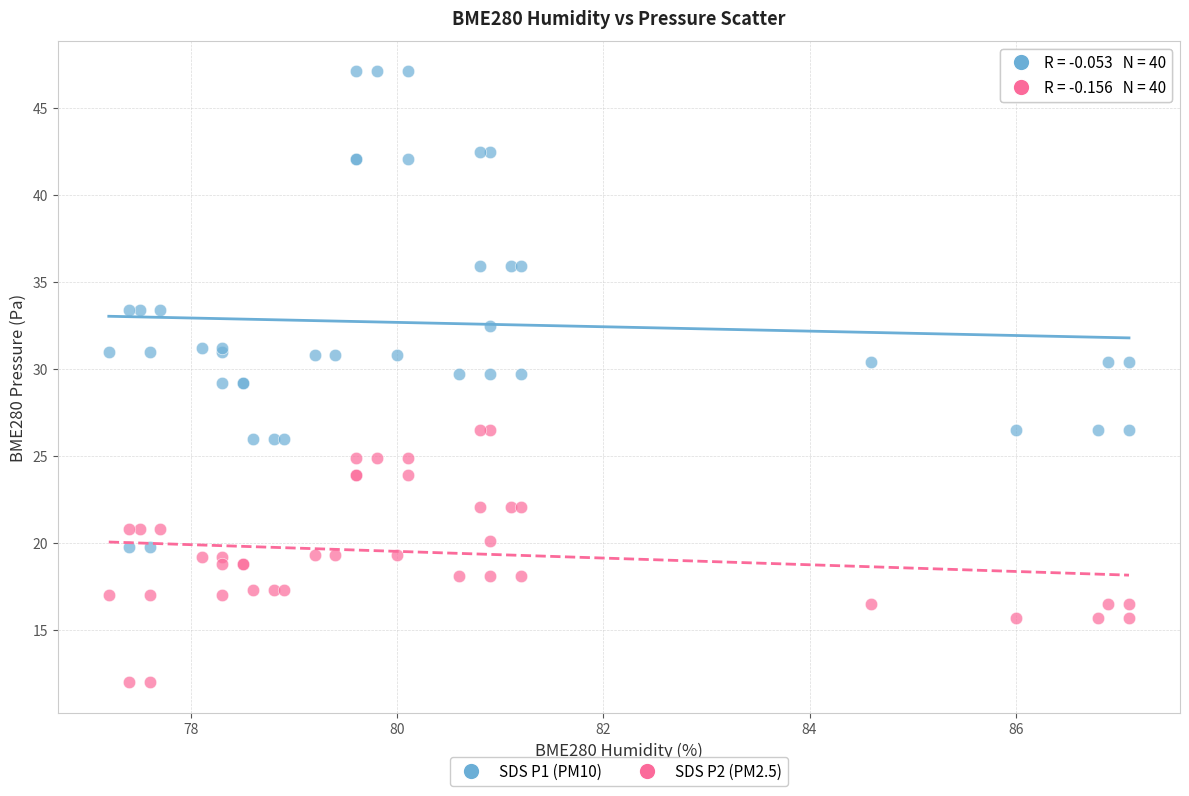

Which series has the largest Y range (max minus min)?

SDS P1 (PM10)